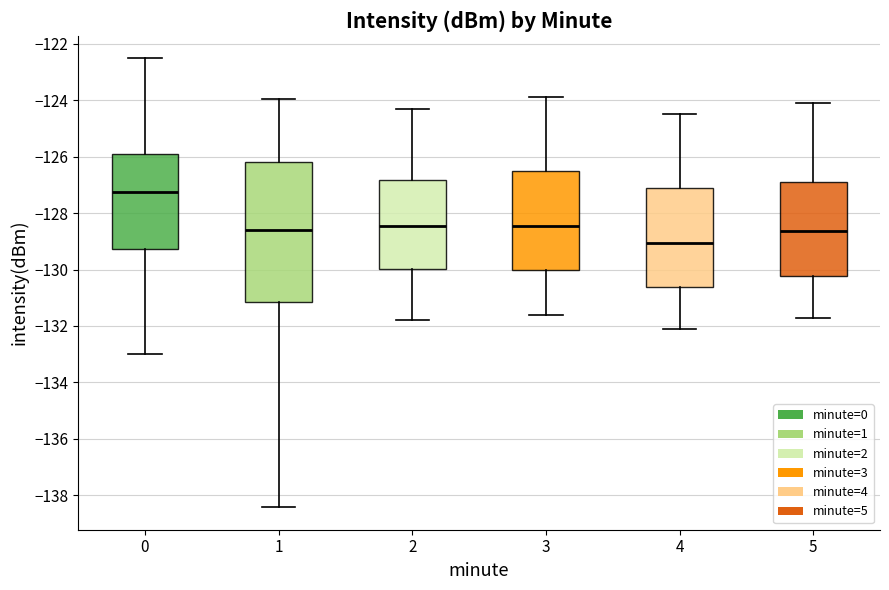

Reading left to right, read every box against the y-axis: the position of its median line, the range the box covers, and the ends of its whiskers. The values are not printed on the chart, so give them approximately, as read against the axis.

0: median -127.2, box -129.2 to -125.8, whiskers -133.0 to -122.6
1: median -128.6, box -131.2 to -126.2, whiskers -138.4 to -124.0
2: median -128.4, box -130.0 to -126.8, whiskers -131.8 to -124.2
3: median -128.4, box -130.0 to -126.6, whiskers -131.6 to -123.8
4: median -129.0, box -130.6 to -127.2, whiskers -132.0 to -124.4
5: median -128.6, box -130.2 to -126.8, whiskers -131.6 to -124.0